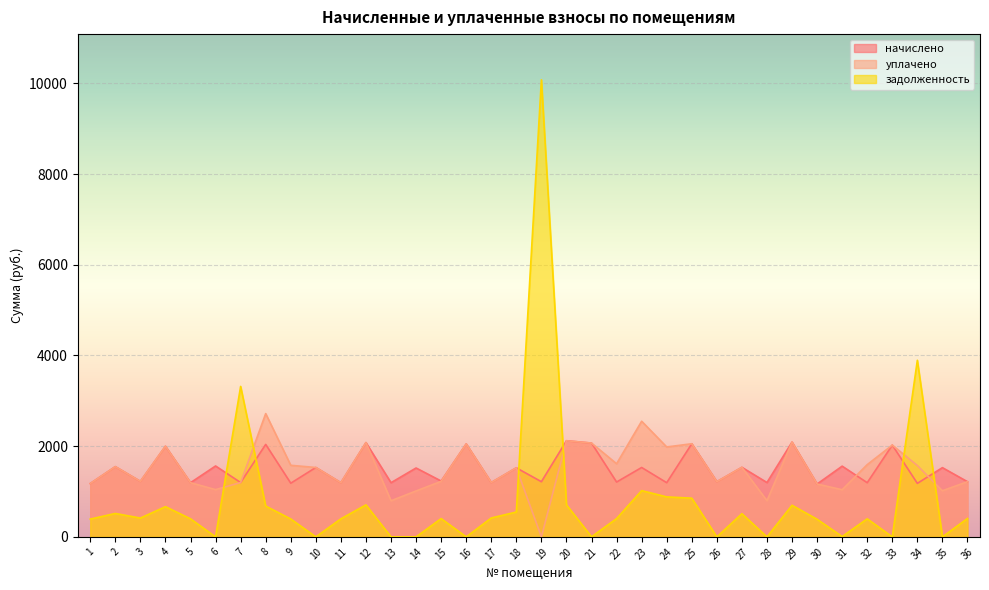

True or false: начислено and уплачено cross at least once.

True